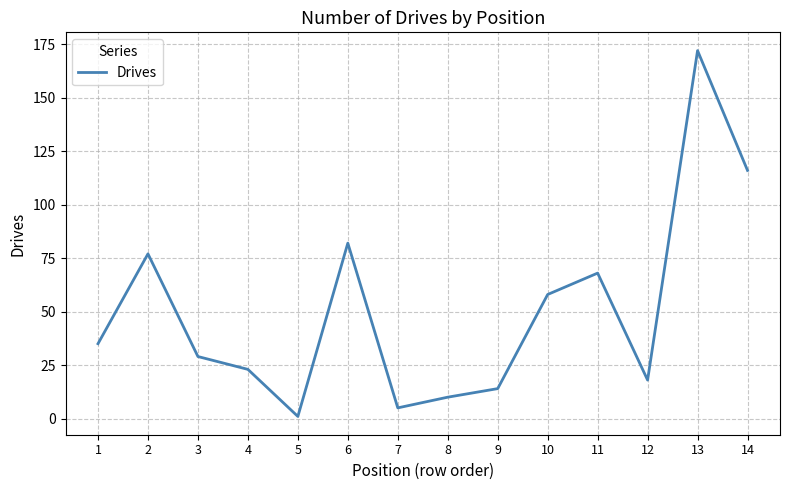

The value at 4 is 34. True or false?

False